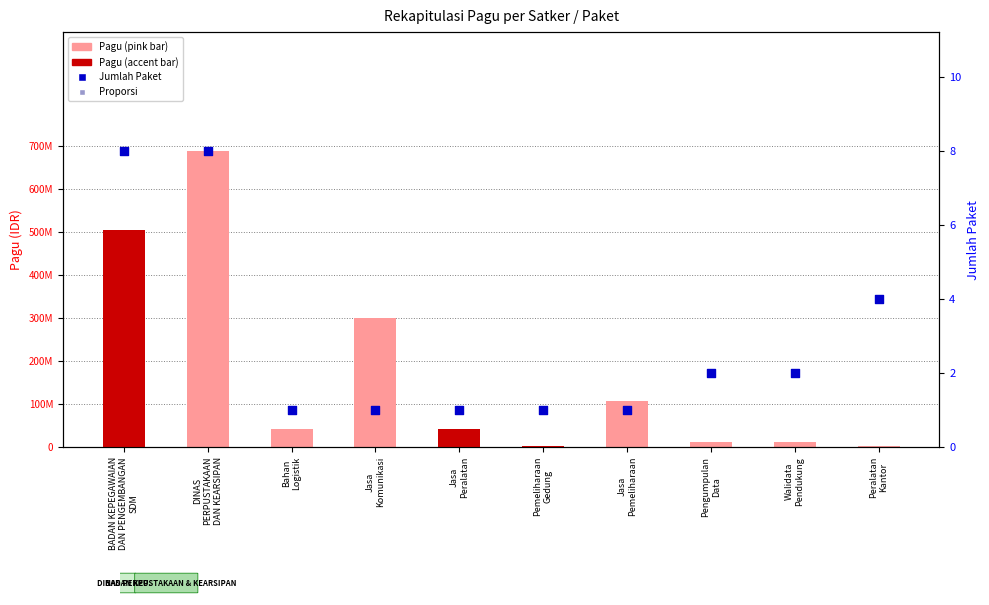

Which series has the largest total across all categories?

Pagu